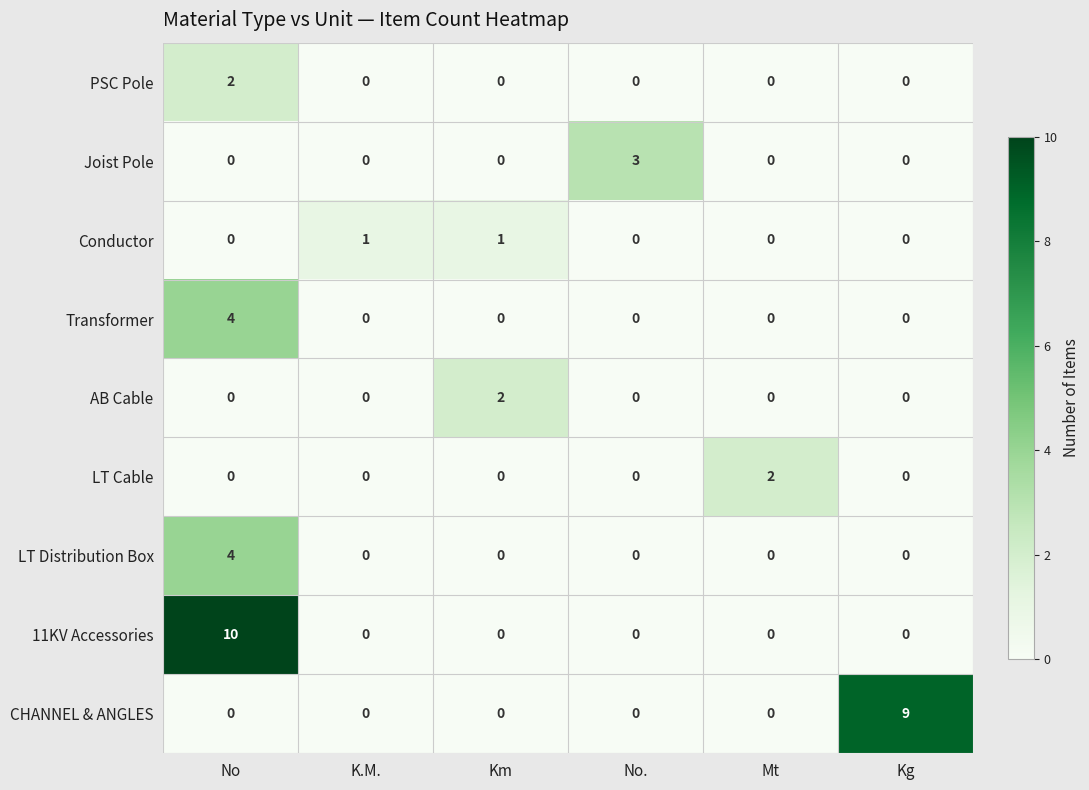

Which series changed the most between No. and Kg?

CHANNEL & ANGLES